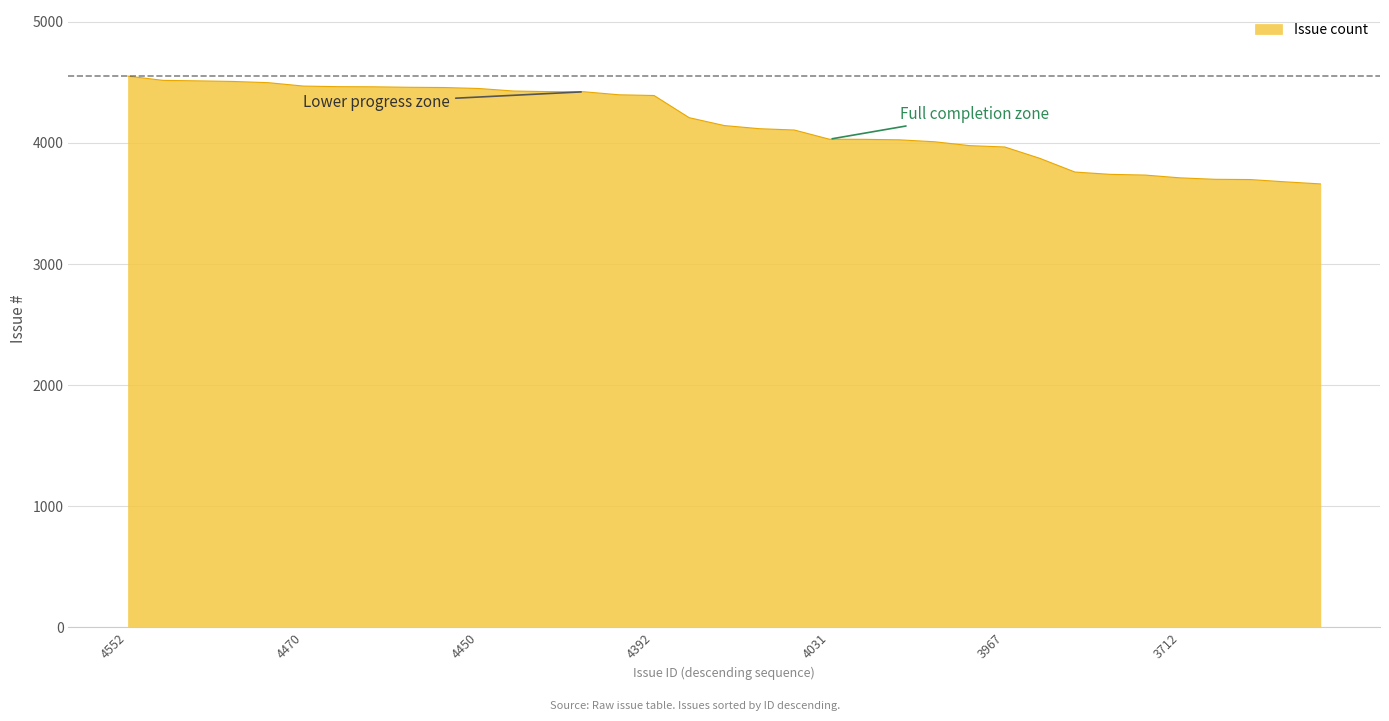

What is the difference between the maximum and minimum values?

890